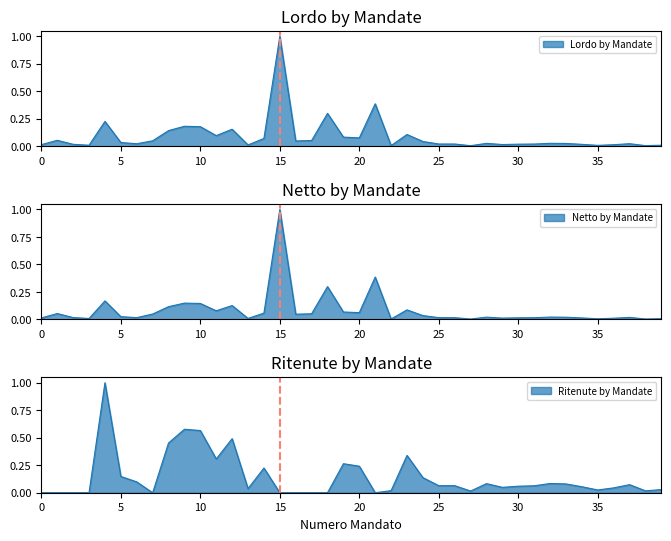

Which label corresponds to the largest value in the chart?

15